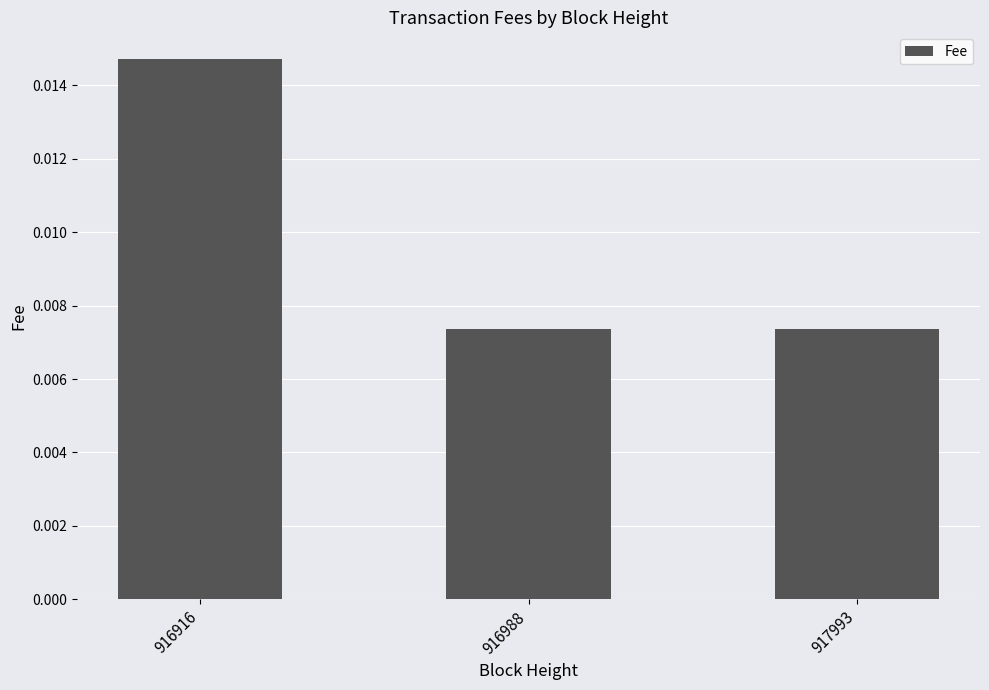

Count the values in the range 0 to 1.

3